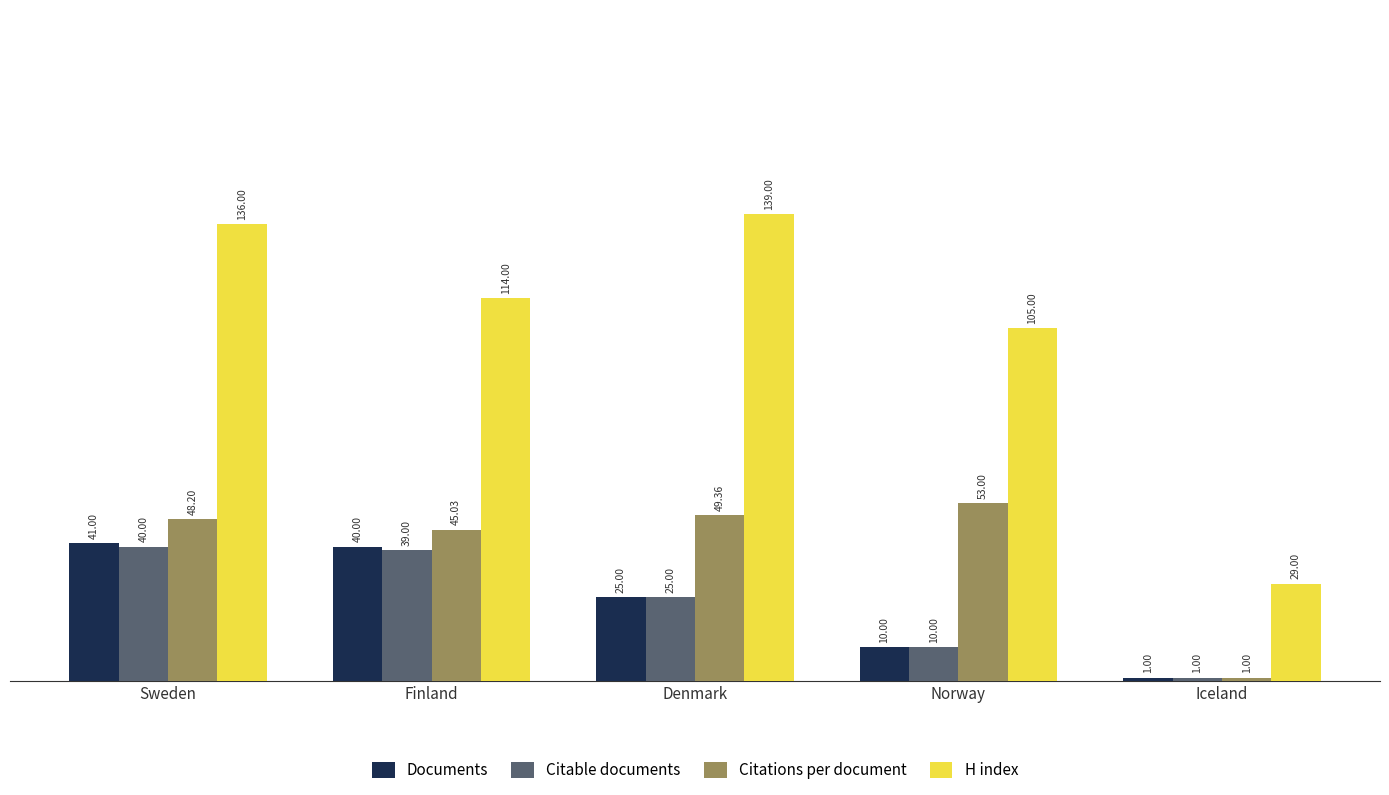

Rank the categories by Documents value from highest to lowest.

Sweden, Finland, Denmark, Norway, Iceland